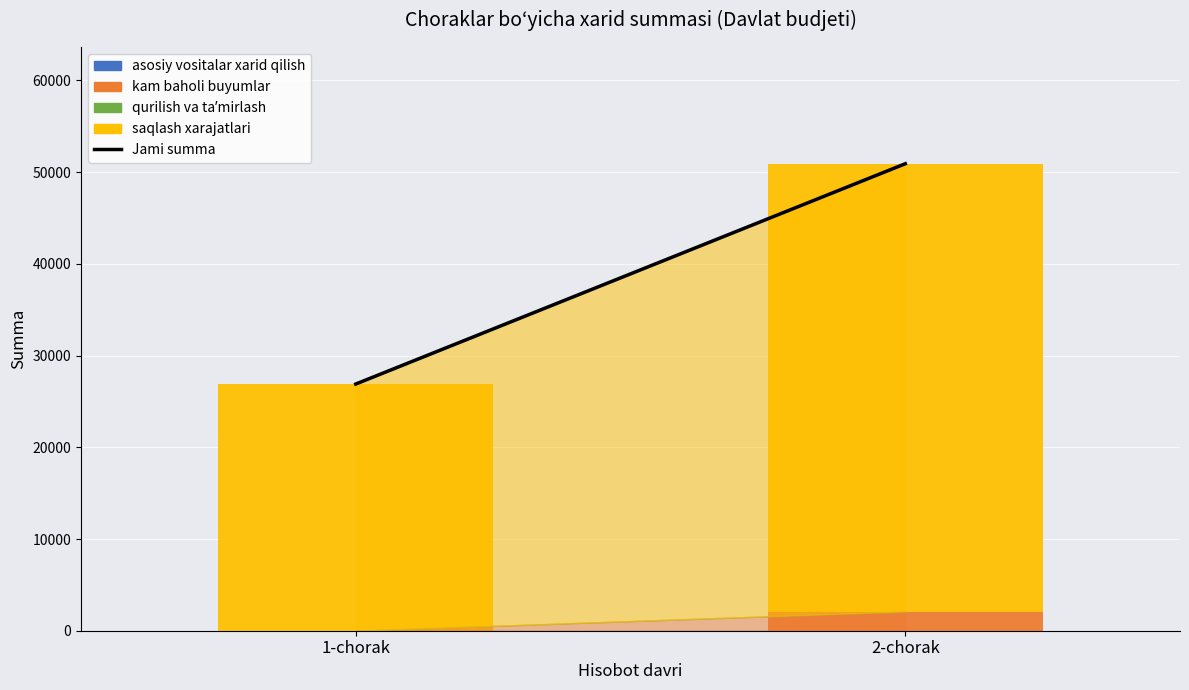

What is the sum of all kam baholi buyumlar values?

2095.2